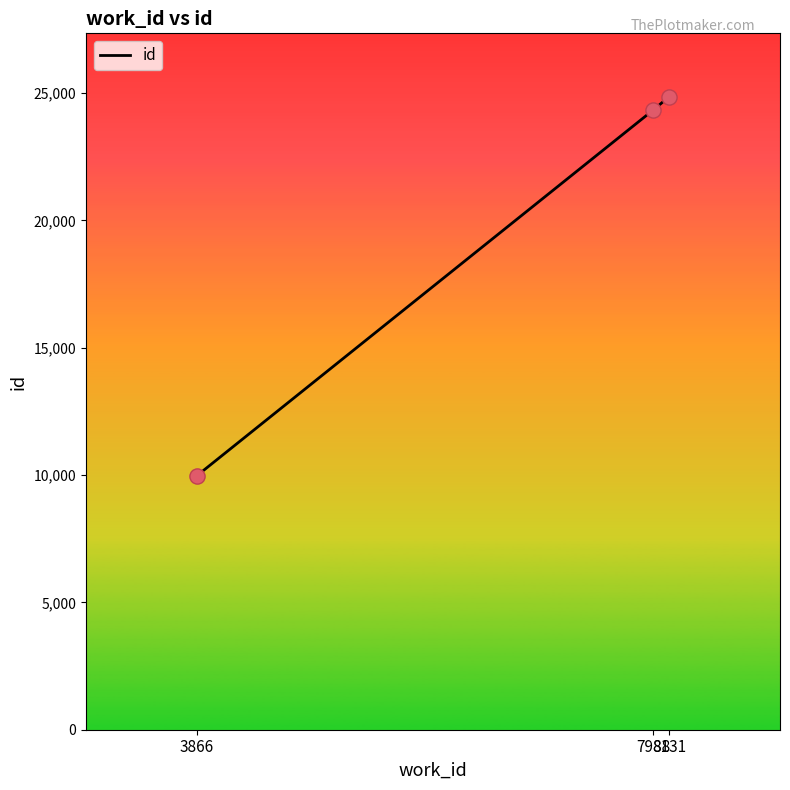

What is the change in value from 3866 to 8131?

+14890